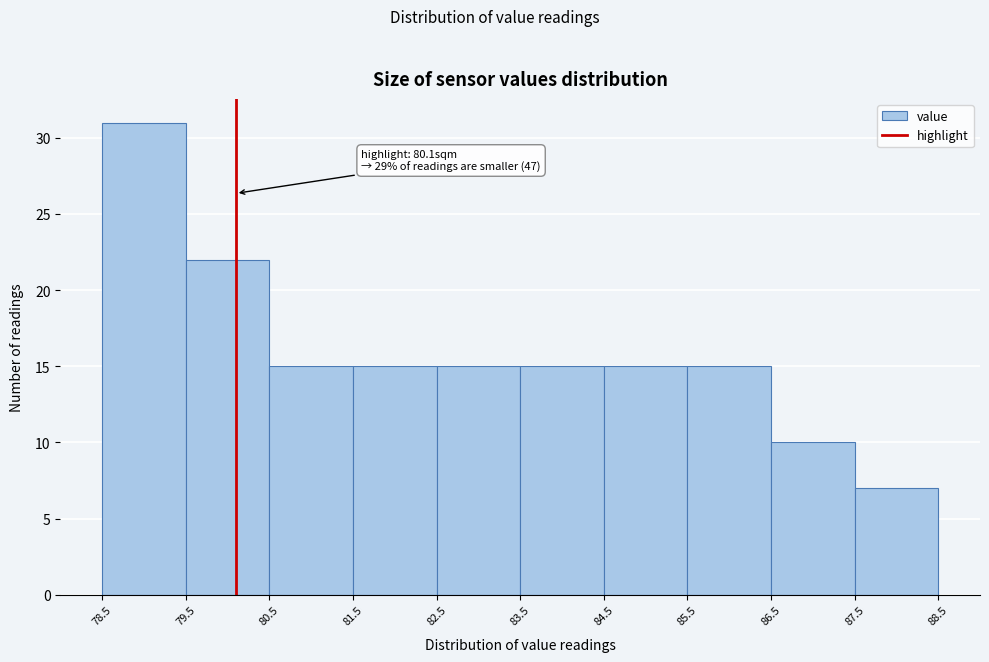

Which range on the x-axis has the tallest bar?

78.5 to 79.5